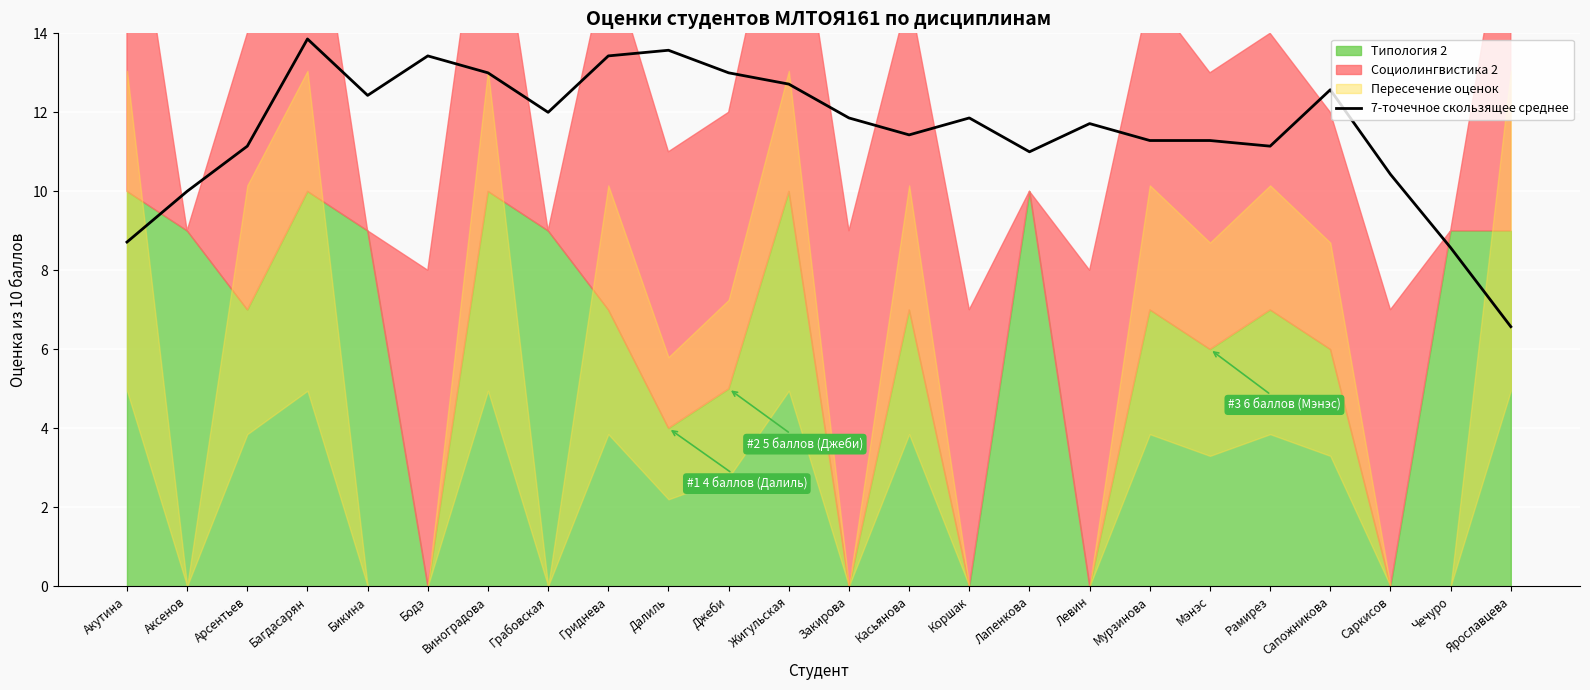

What is the lowest value of the 7-точечное скользящее среднее series?

6.6